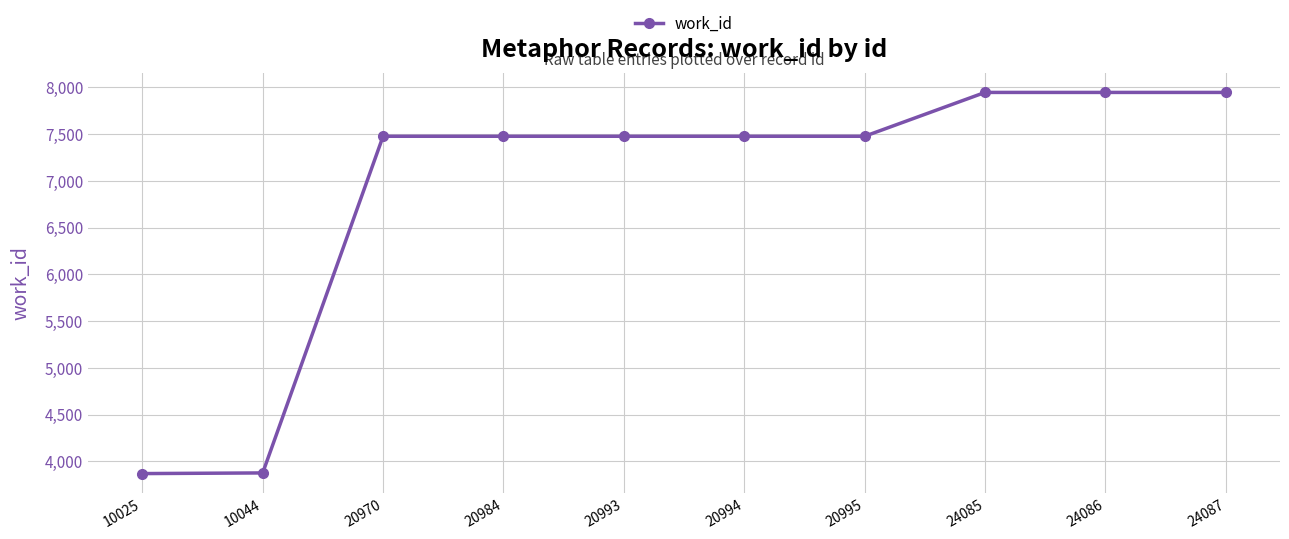

What value does the data have at 20970, to the nearest 100?

7500